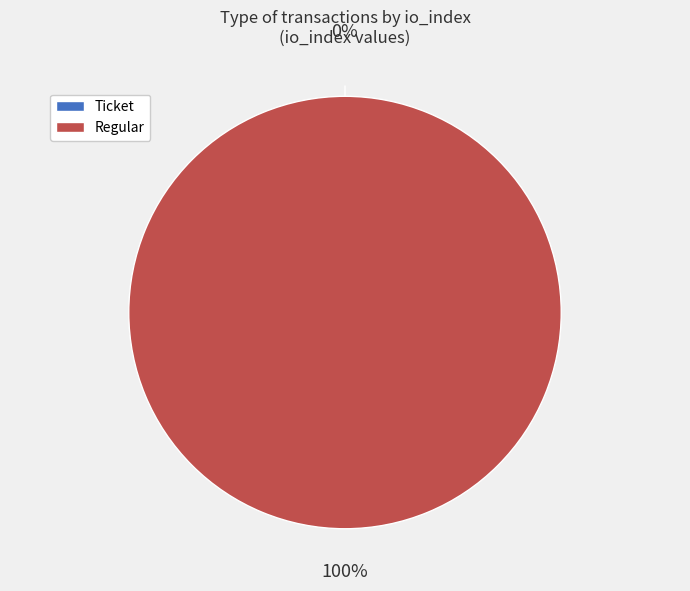

What is the change in value from Ticket to Regular?

+13